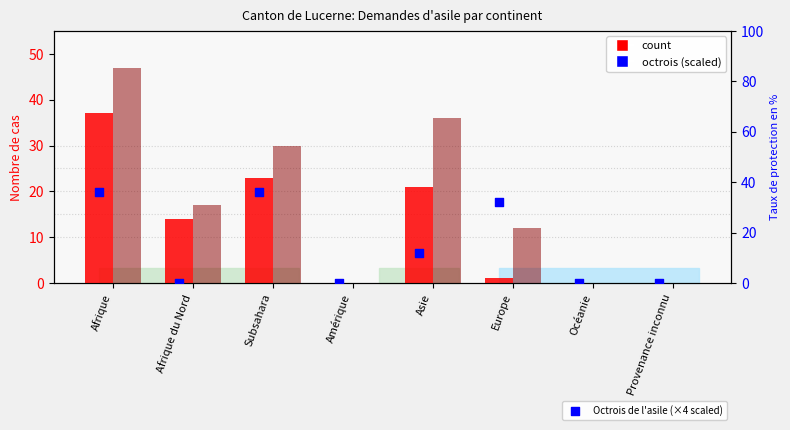

Which series has the widest spread of Y values?

Total des cas réglés